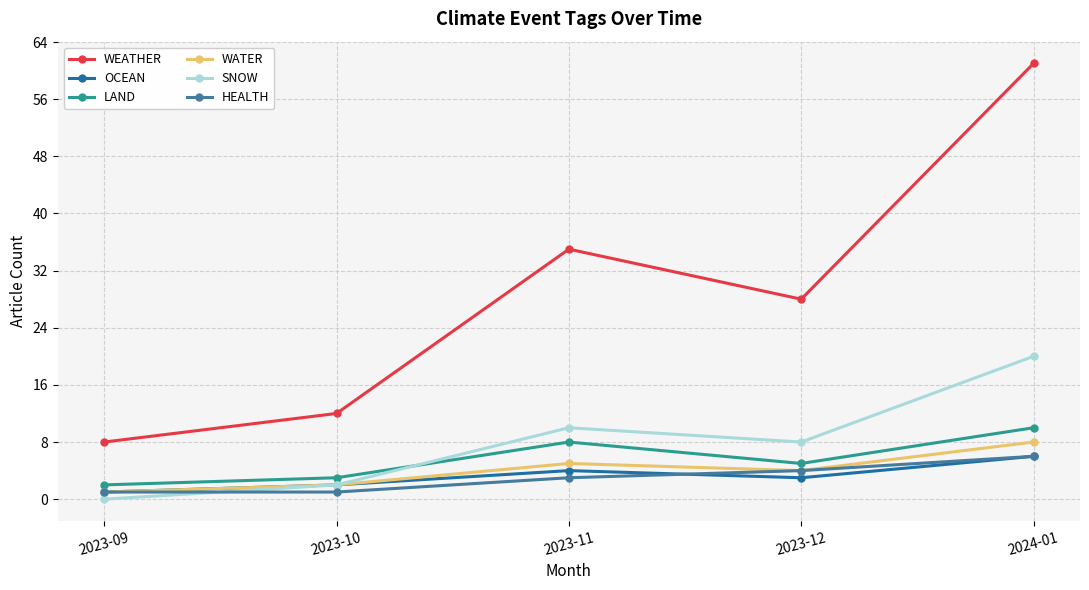

Which label corresponds to the largest value in the chart?

2024-01